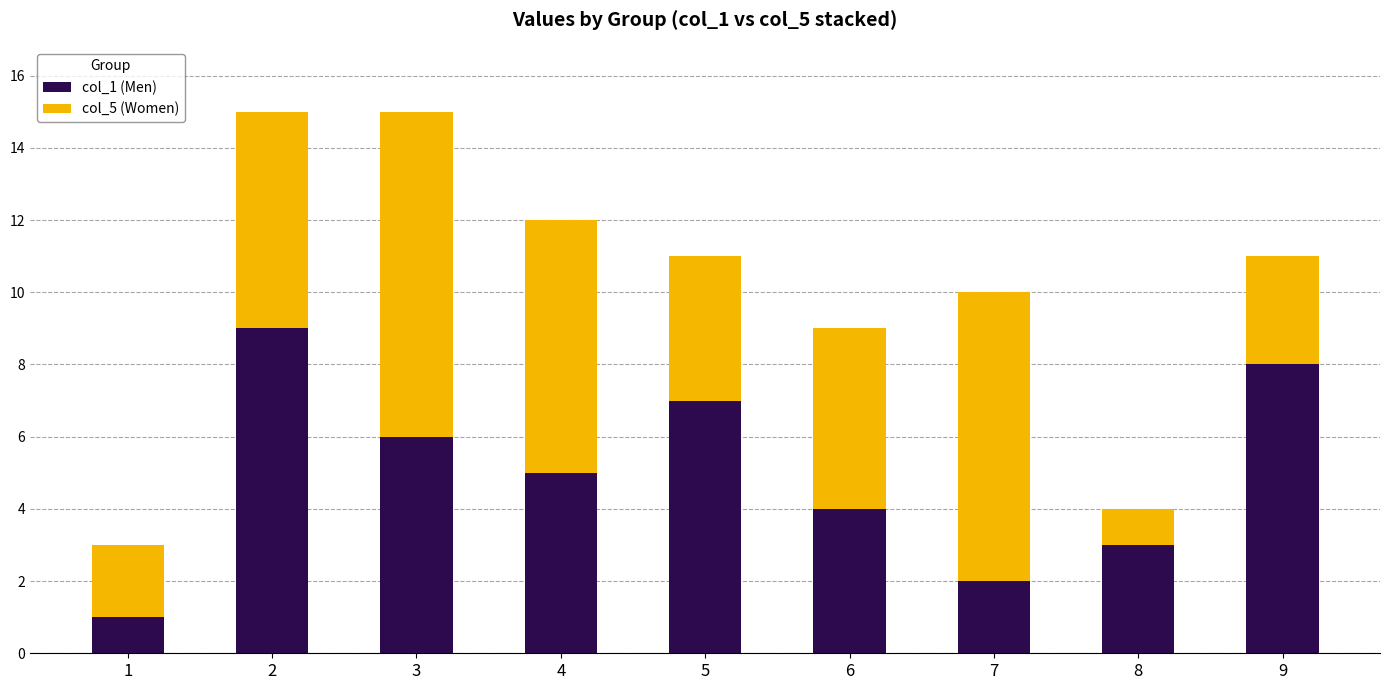

The value of col_1 (Men) at 7 is 2. True or false?

True